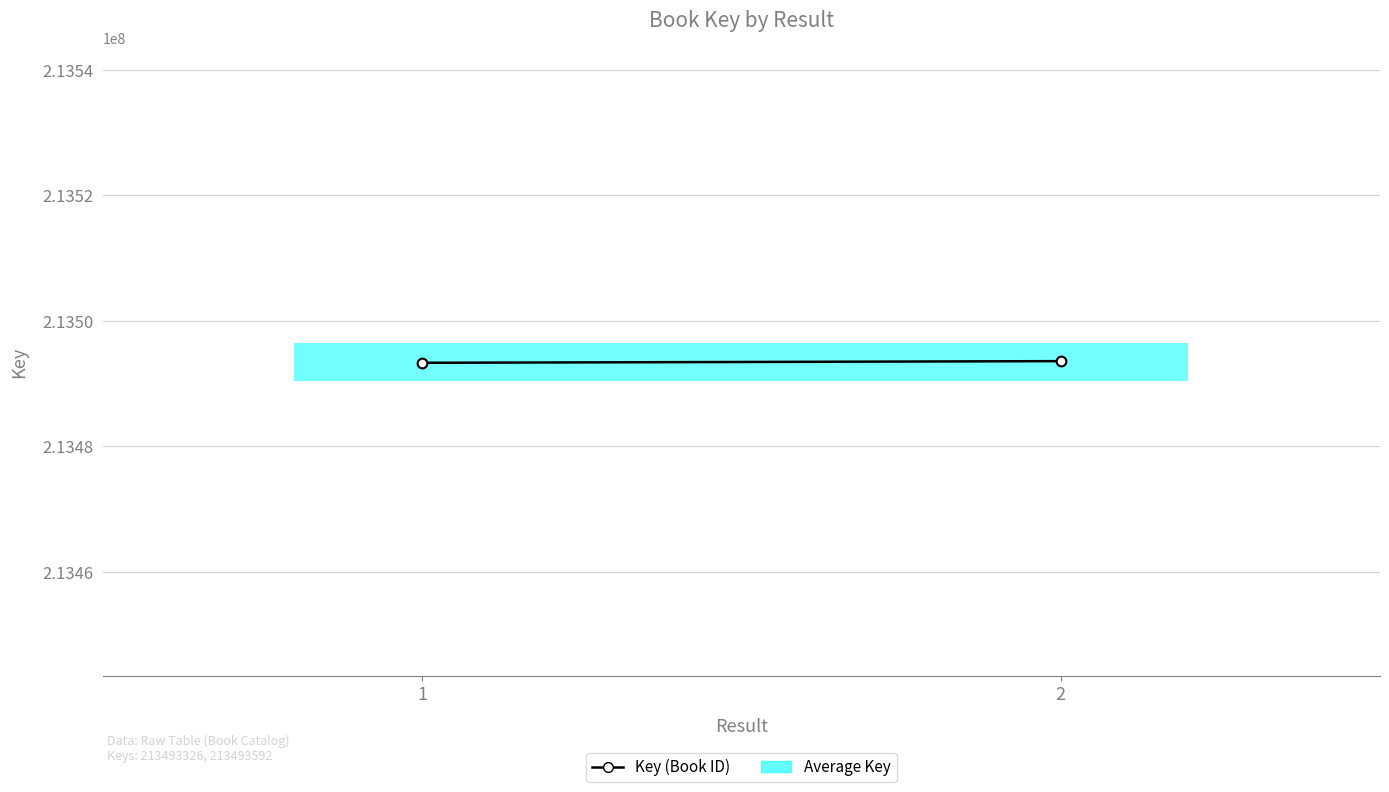

What is the minimum value shown in the chart?

213493326